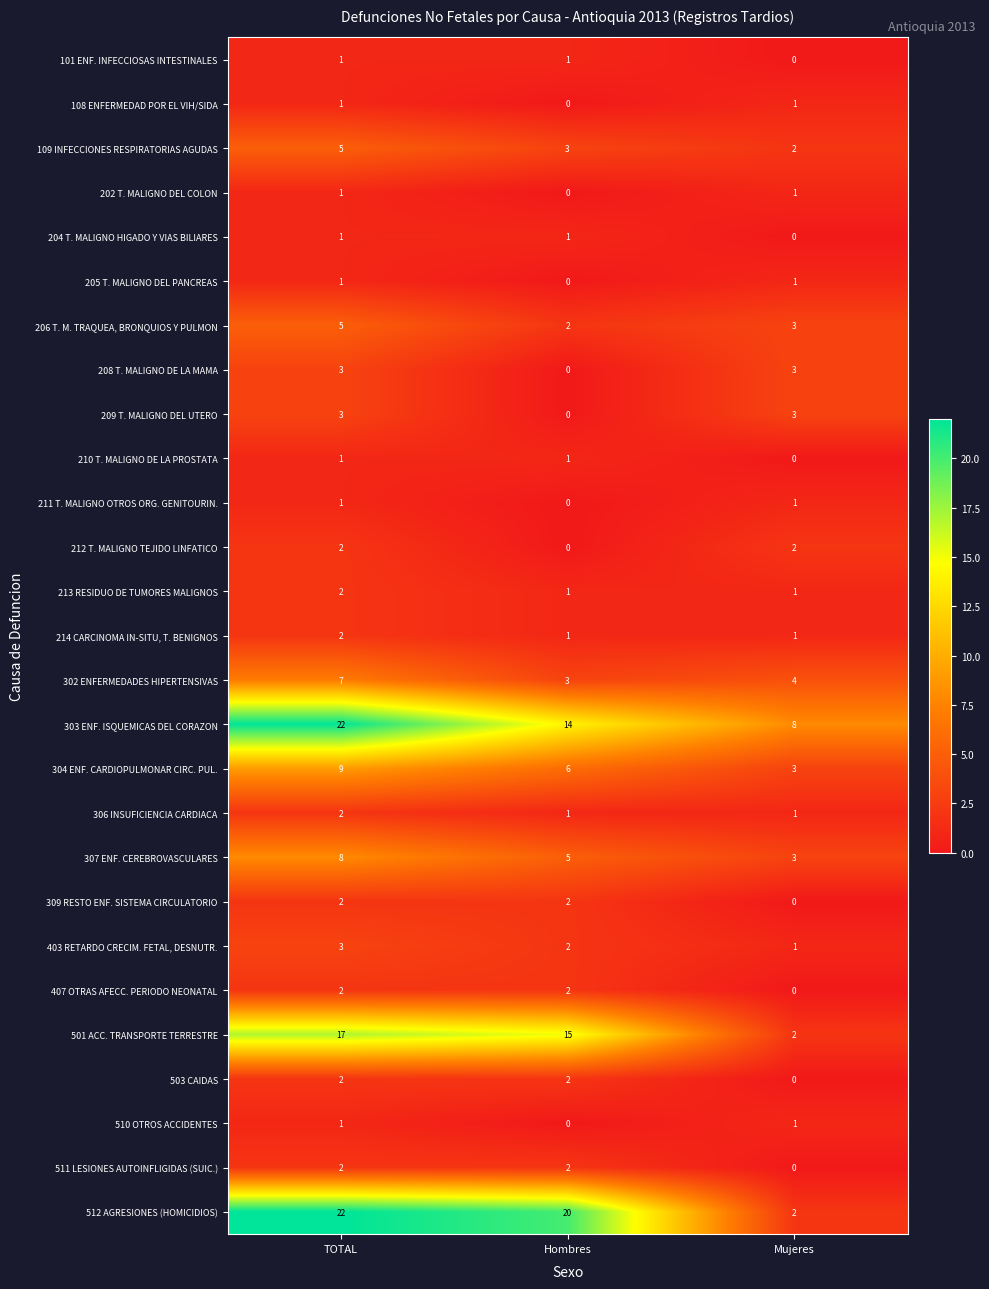

What is the difference between the maximum and minimum values in the 209 T. MALIGNO DEL UTERO series?

3